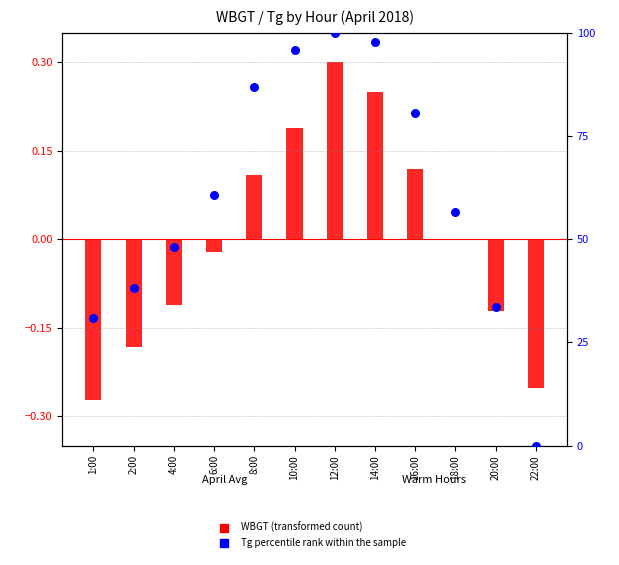

What are all the series names shown in the legend?

WBGT (transformed count), Tg percentile rank within the sample